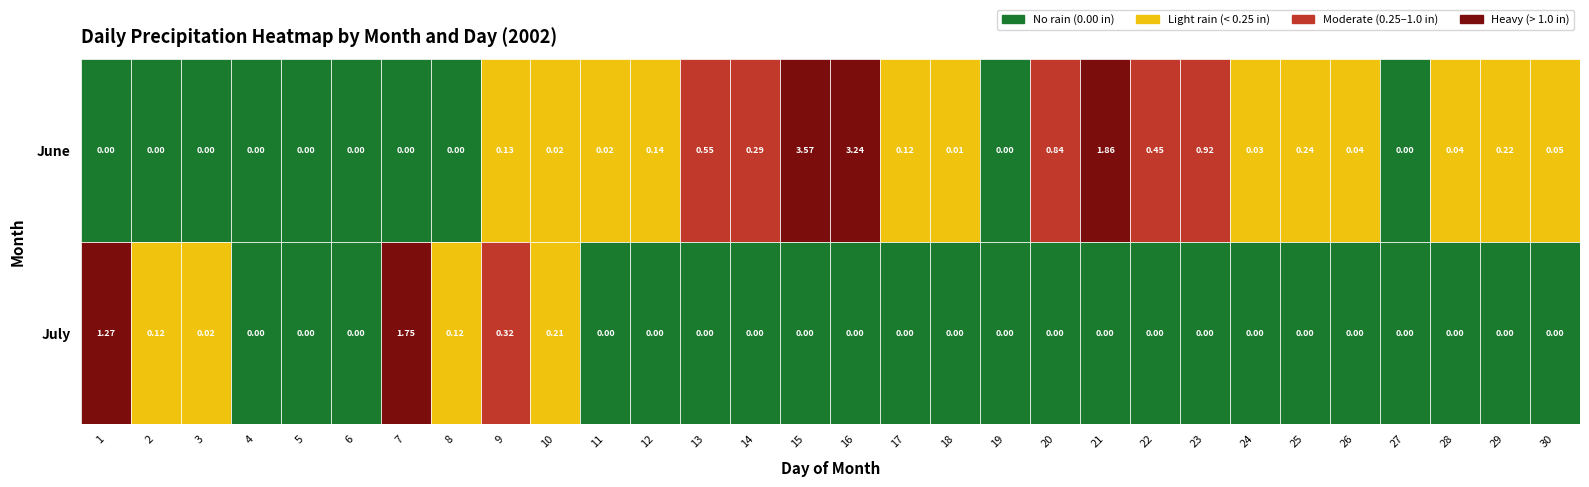

How many distinct data groups are displayed?

2